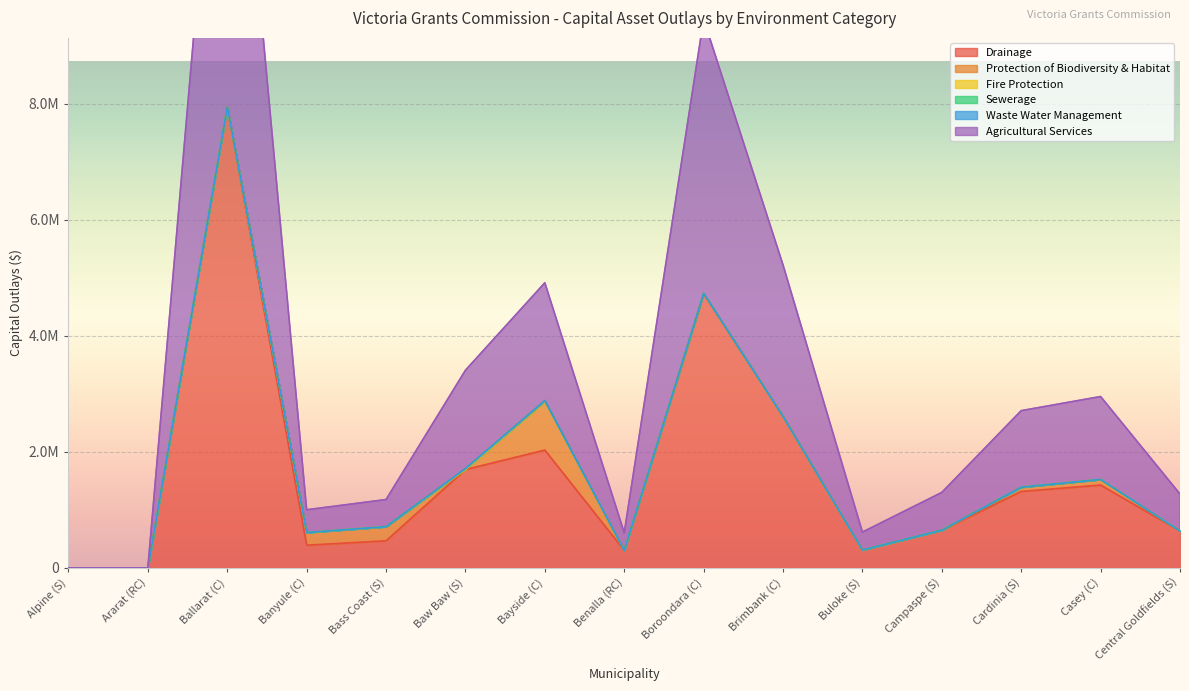

In Drainage, how many points are higher than both neighbors (excluding endpoints)?

4